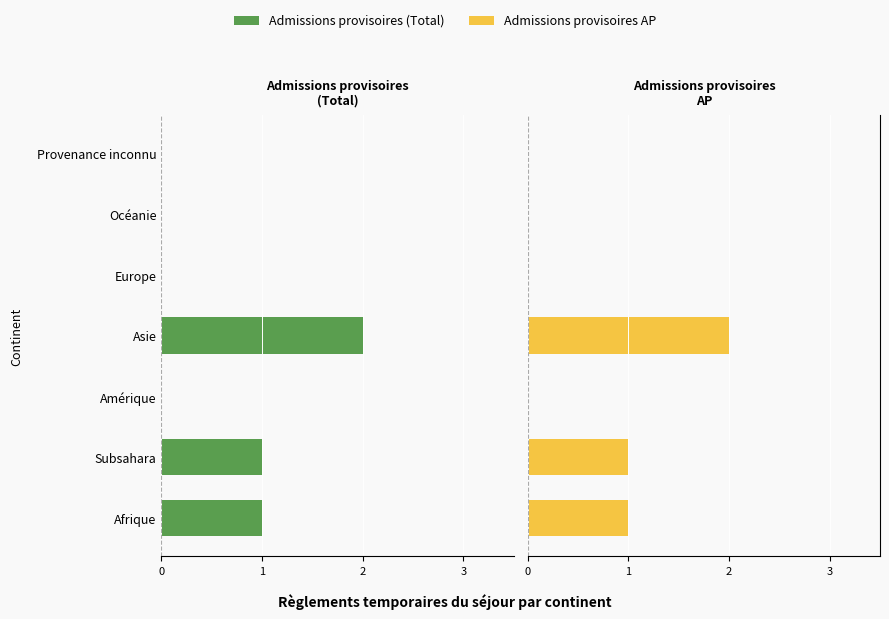

How many distinct data groups are displayed?

2